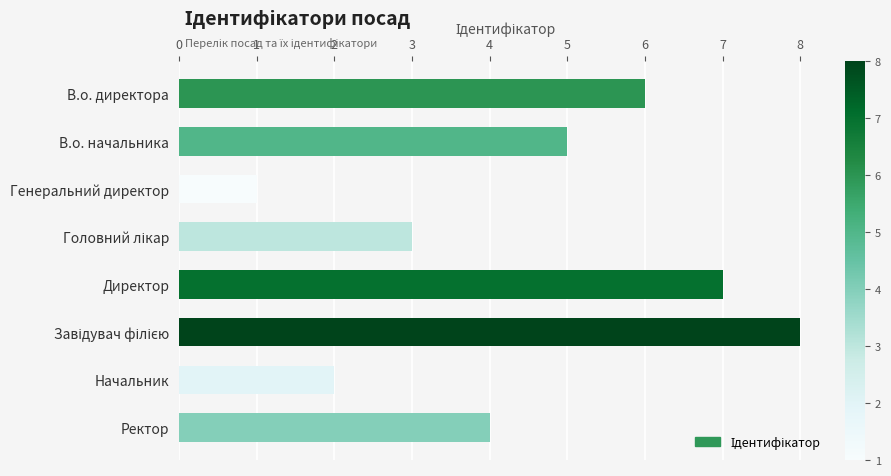

Reading top to bottom, list all the values displayed in this chart.

6	5	1	3	7	8	2	4